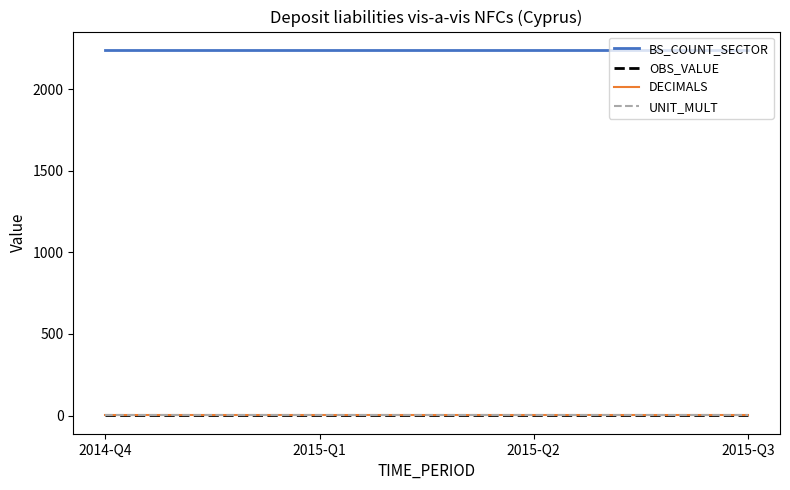

What is the smallest value displayed?

1